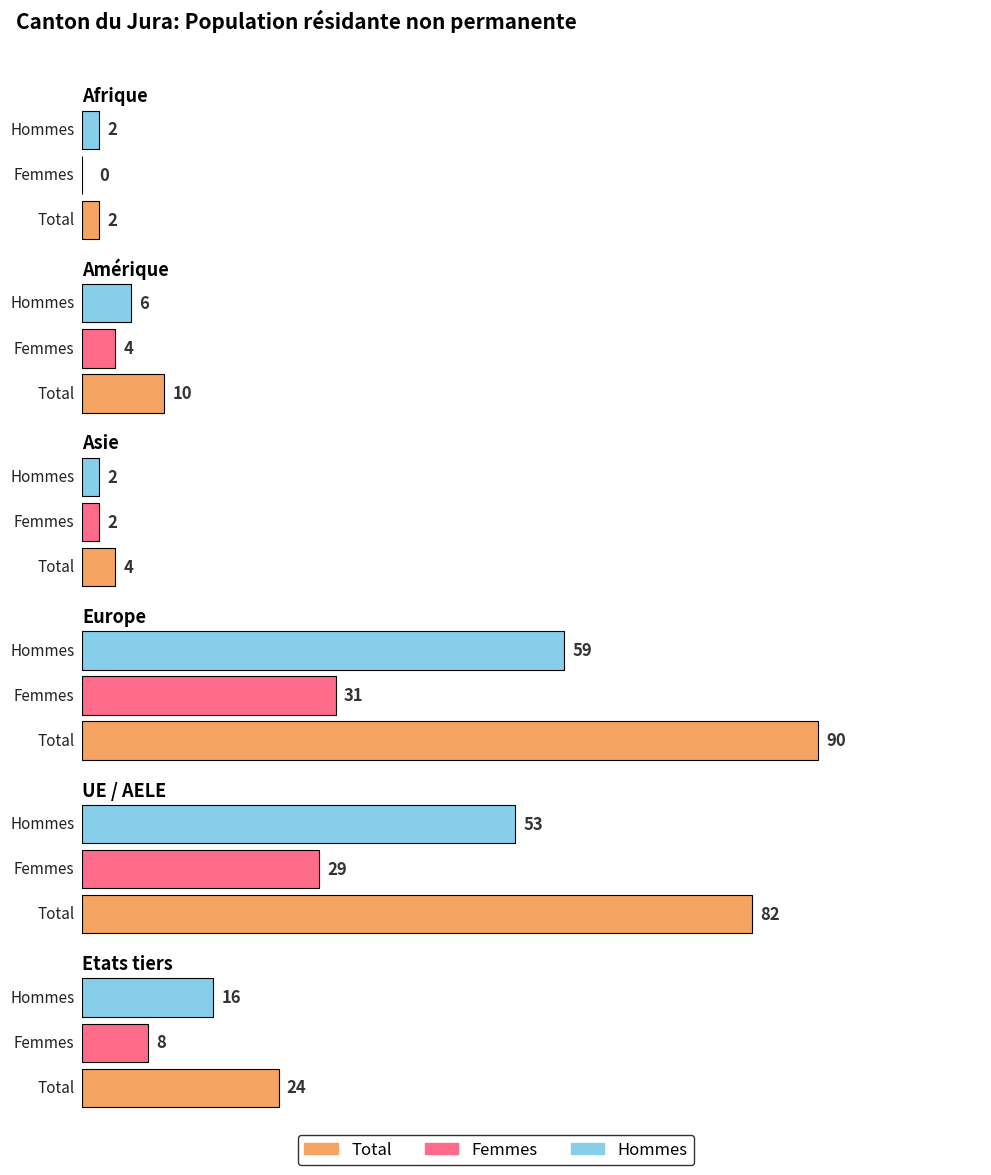

True or false: Hommes has a value of 2 at Asie.

True